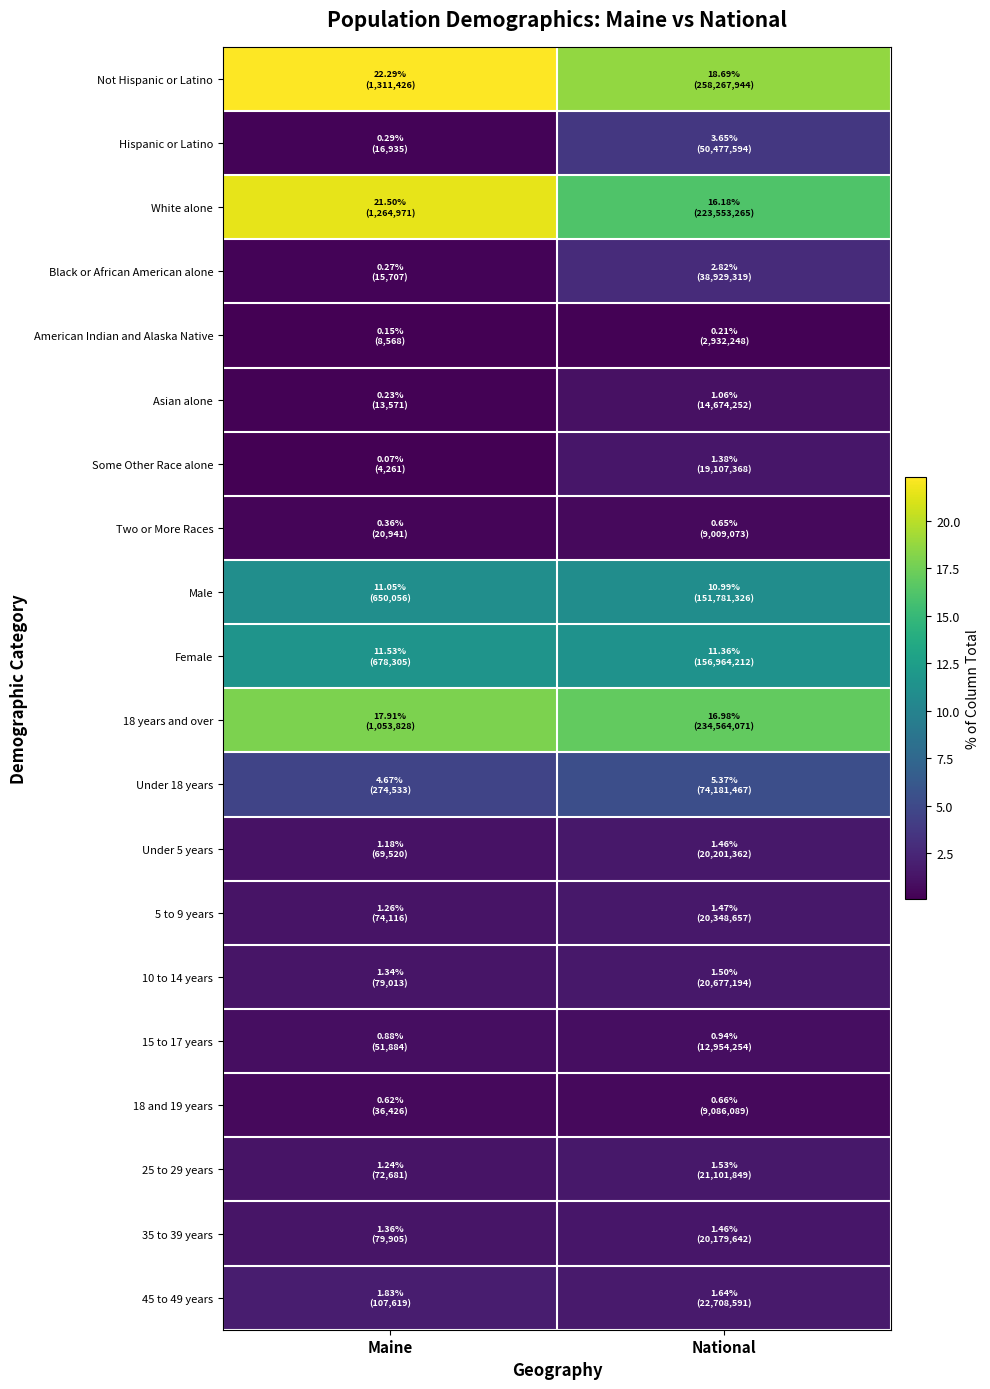

Which has a higher value, Maine or National?

Maine